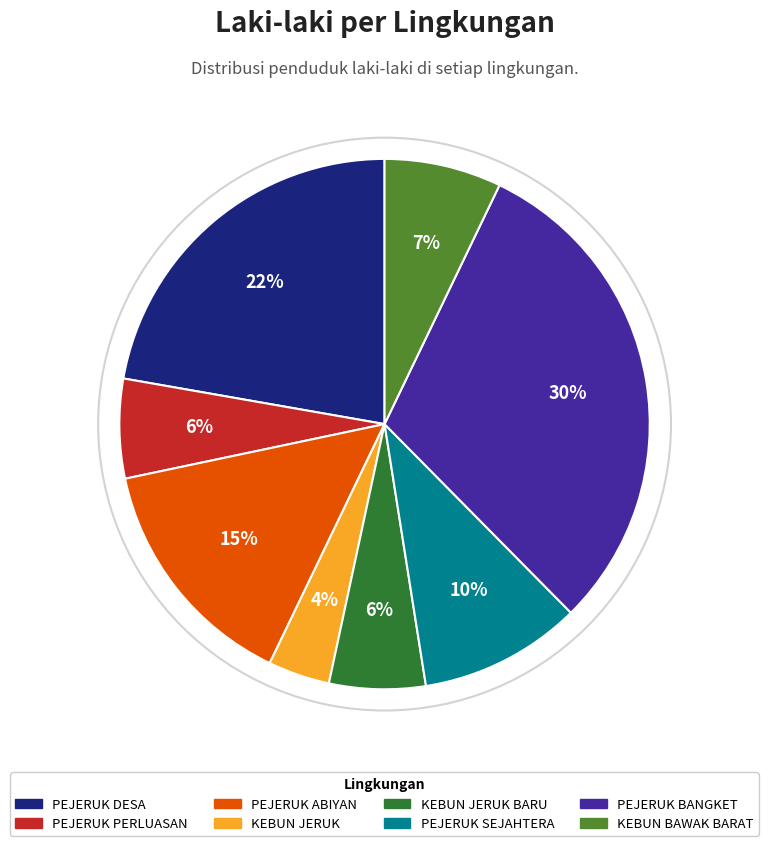

True or false: PEJERUK BANGKET accounts for 30% of the total.

True